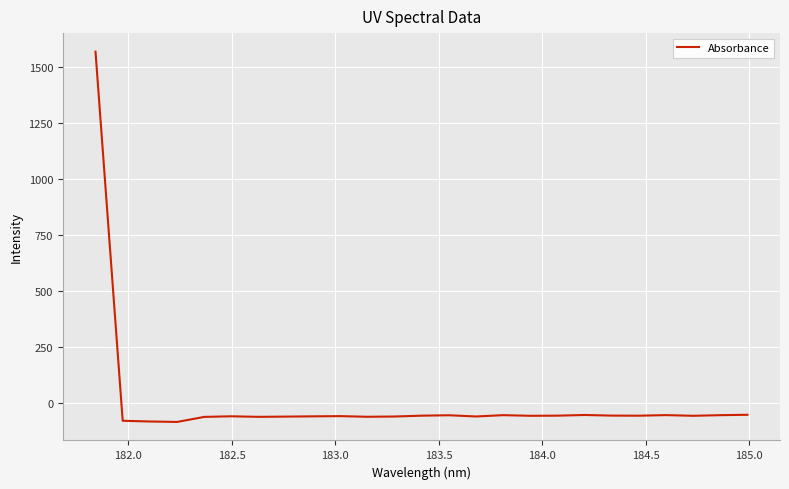

What is the difference between the maximum and minimum values?

1656.8